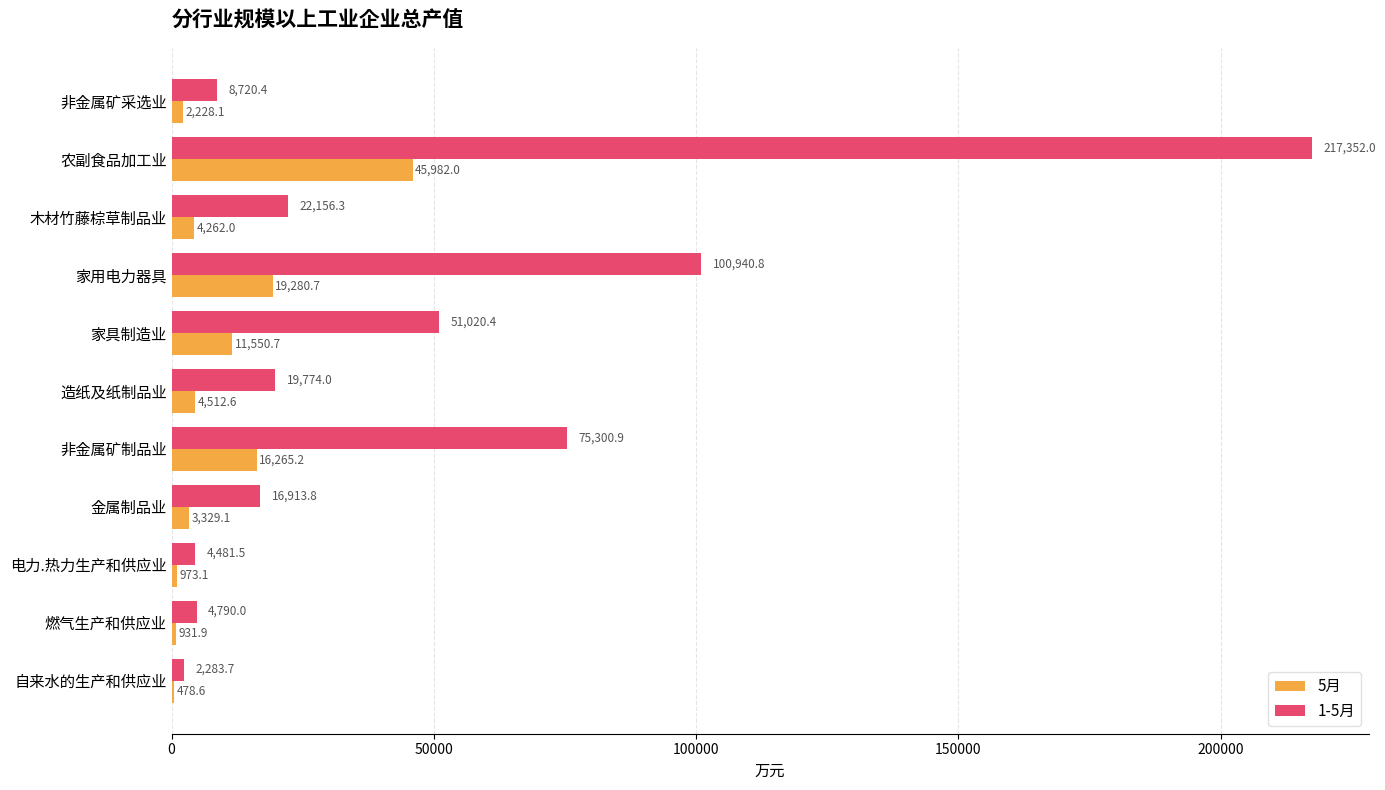

What is the total value across all series at 电力.热力生产和供应业?

5454.6